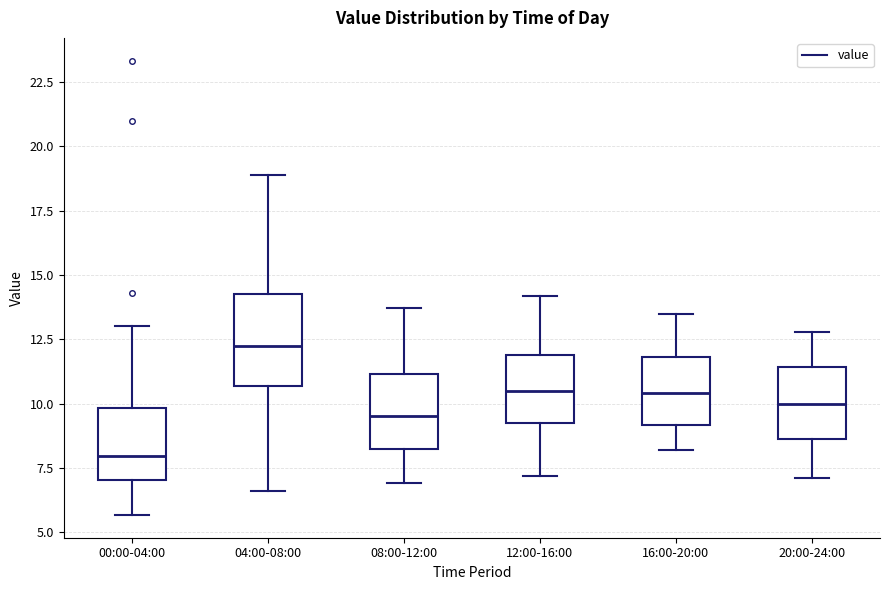

Where does the median line of the box for 12:00-16:00 sit on the y-axis? The values are not printed on the chart, so give them approximately, as read against the axis.

10.5